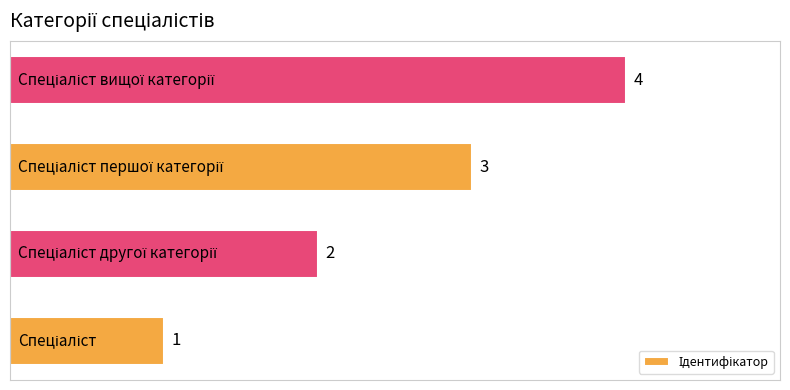

What is the greatest value displayed?

4